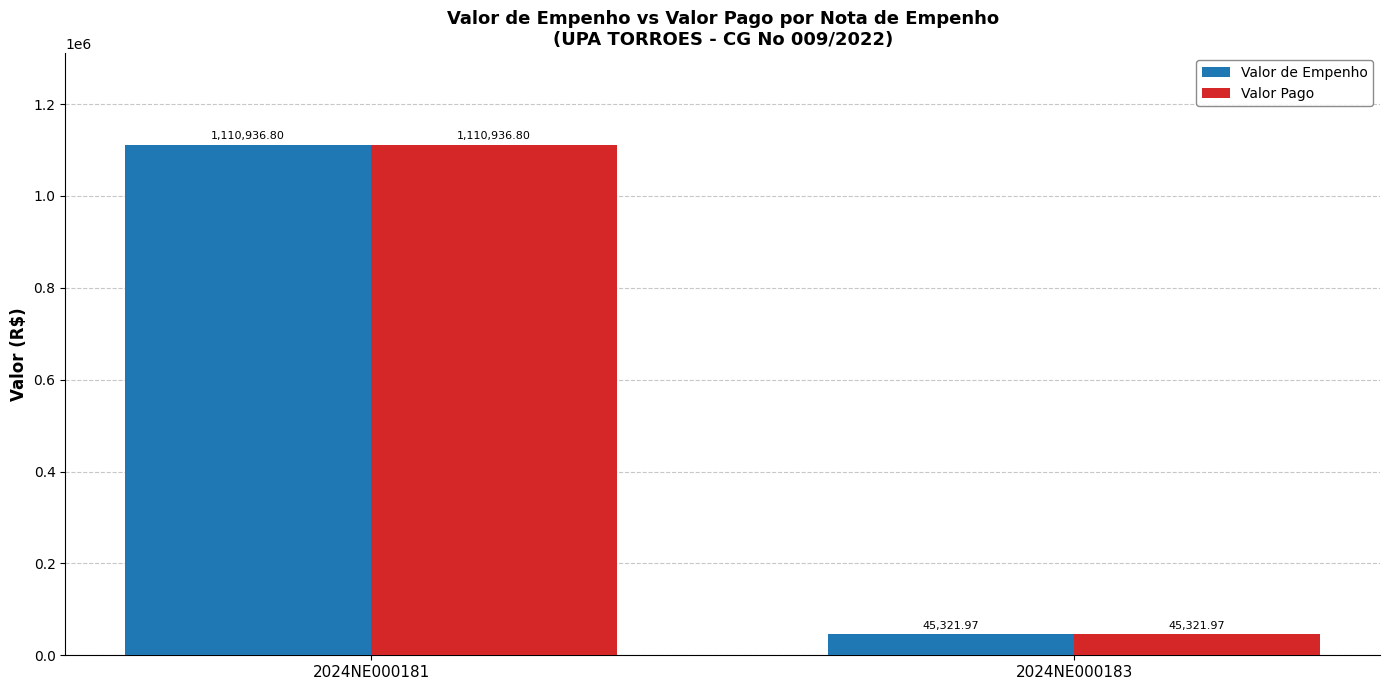

At which category is the sum across all series the highest?

2024NE000181